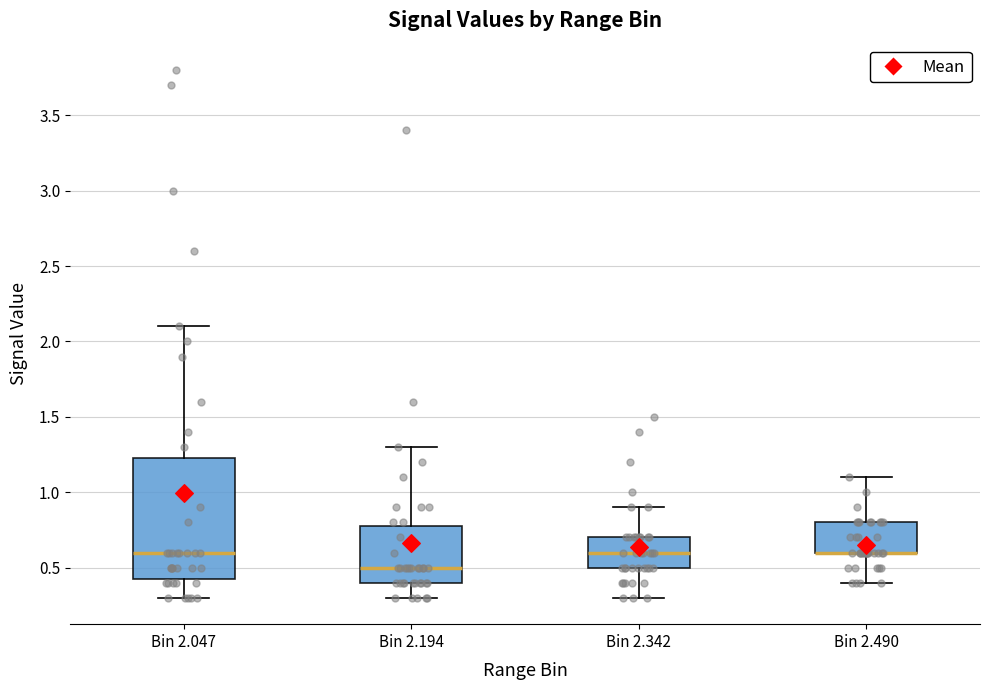

Reading left to right, read every box against the y-axis: the position of its median line, the range the box covers, and the ends of its whiskers. The values are not printed on the chart, so give them approximately, as read against the axis.

Bin 2.047: median 0.60, box 0.45 to 1.25, whiskers 0.30 to 2.10
Bin 2.194: median 0.50, box 0.40 to 0.80, whiskers 0.30 to 1.30
Bin 2.342: median 0.60, box 0.50 to 0.70, whiskers 0.30 to 0.90
Bin 2.490: median 0.60 (drawn on the box's lower edge), box 0.60 to 0.80, whiskers 0.40 to 1.10